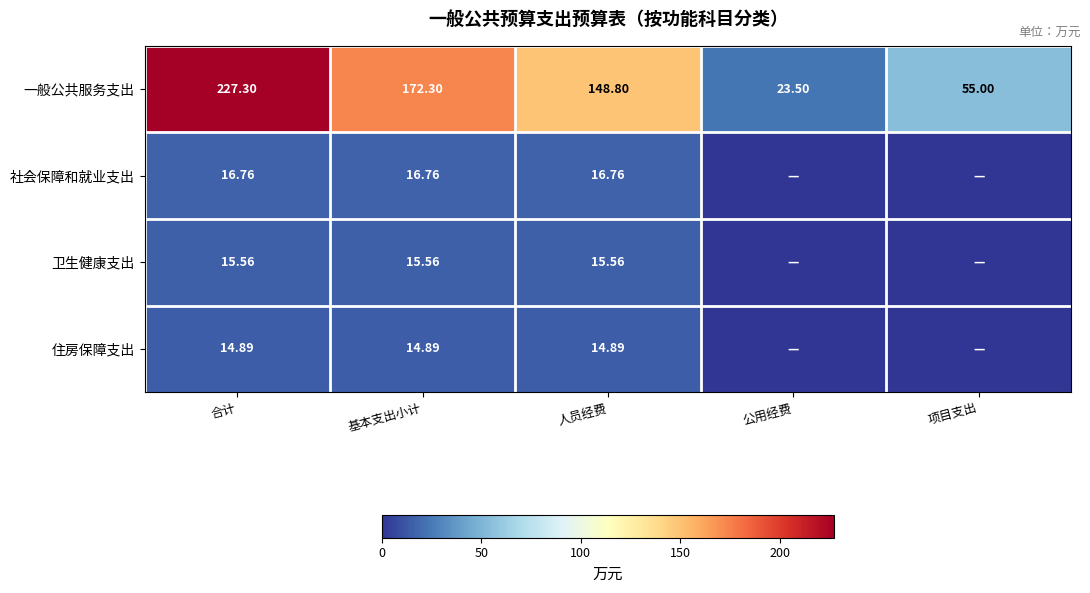

The 卫生健康支出 series shows 9.2 at 合计. True or false?

False